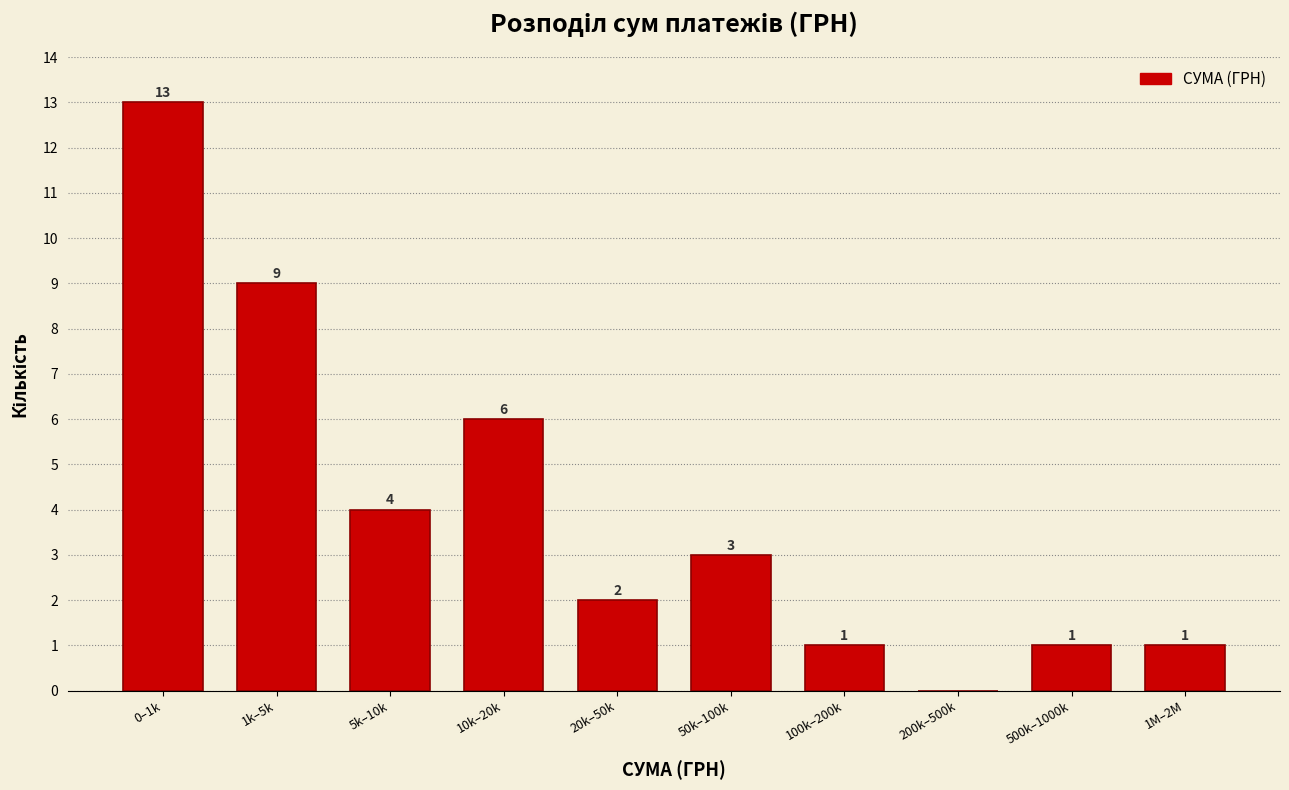

Reading right to left, extract all data points from this chart.

1M–2M=1	500k–1000k=1	200k–500k=0	100k–200k=1	50k–100k=3	20k–50k=2	10k–20k=6	5k–10k=4	1k–5k=9	0–1k=13